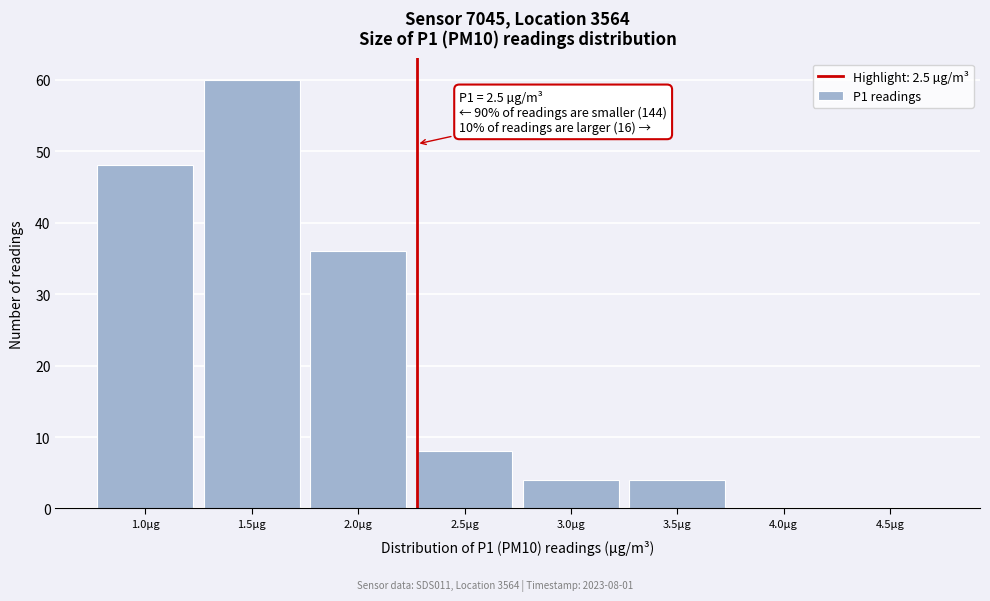

Reading left to right, extract all data points from this chart.

1.0µg=48	1.5µg=60	2.0µg=36	2.5µg=8	3.0µg=4	3.5µg=4	4.0µg=0	4.5µg=0